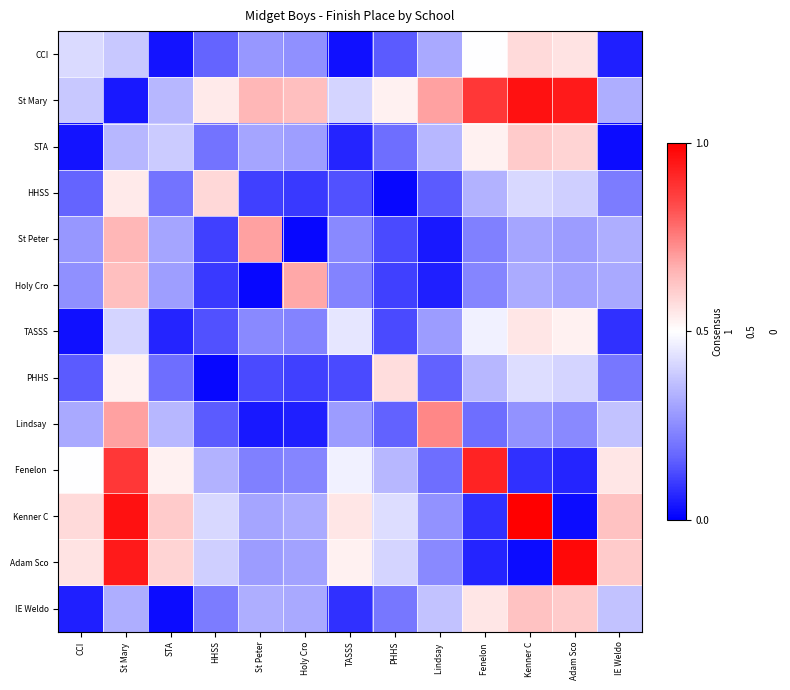

Which series has the widest spread of values?

Kenner C